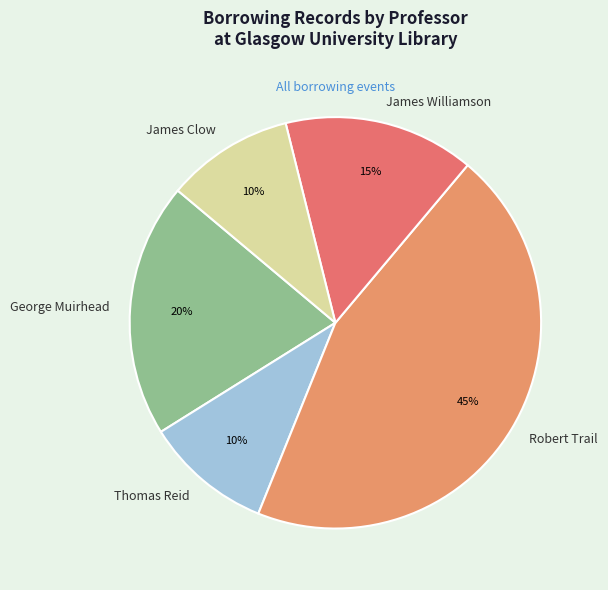

The George Muirhead slice represents 27% of the pie. True or false?

False